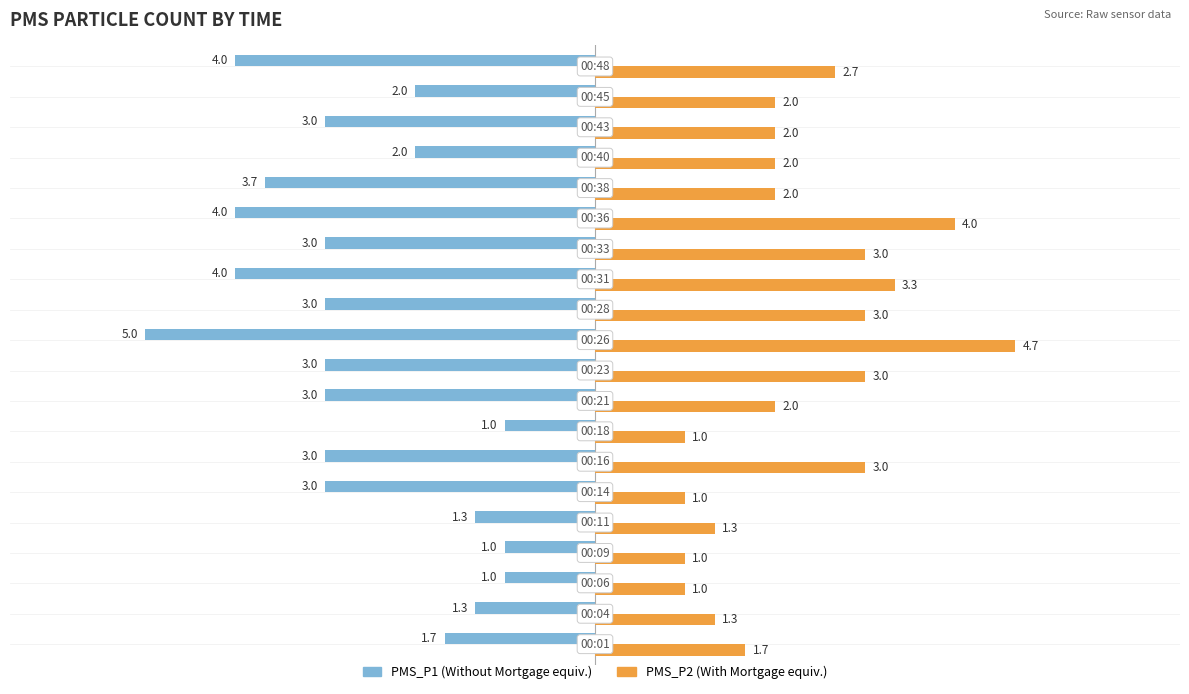

What is the minimum value shown in the chart?

-5.0